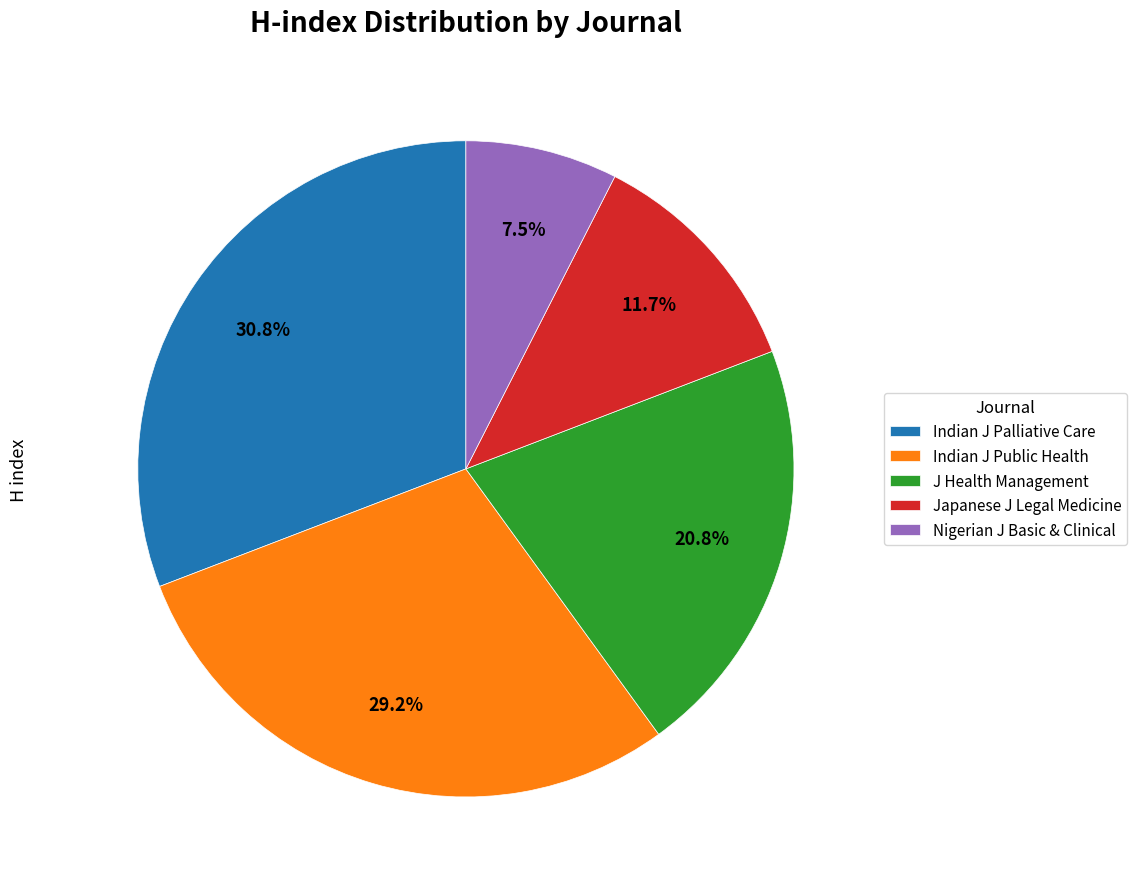

Which slice is the largest?

Indian J Palliative Care